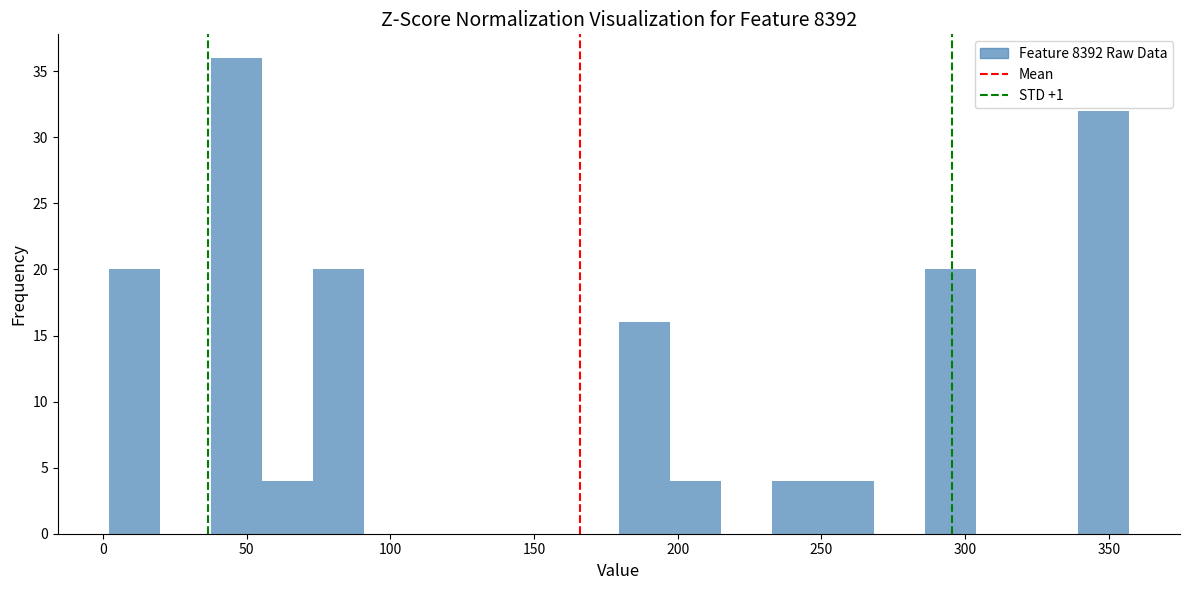

Around what value on the x-axis is the tallest bar? Give the approximate position of its centre, as read against the axis.

45